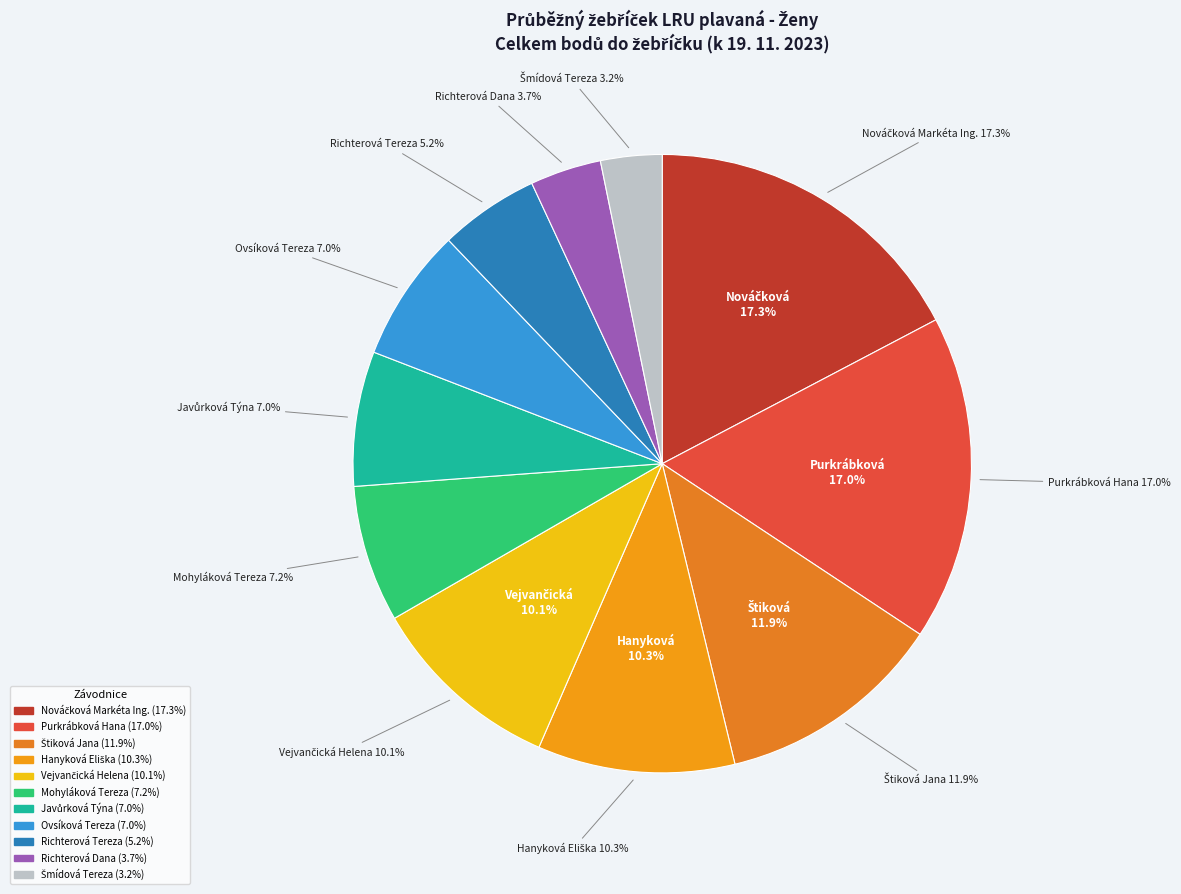

To the nearest percent, what is the difference between the Richterová Dana and Hanyková Eliška slice percentages?

7%